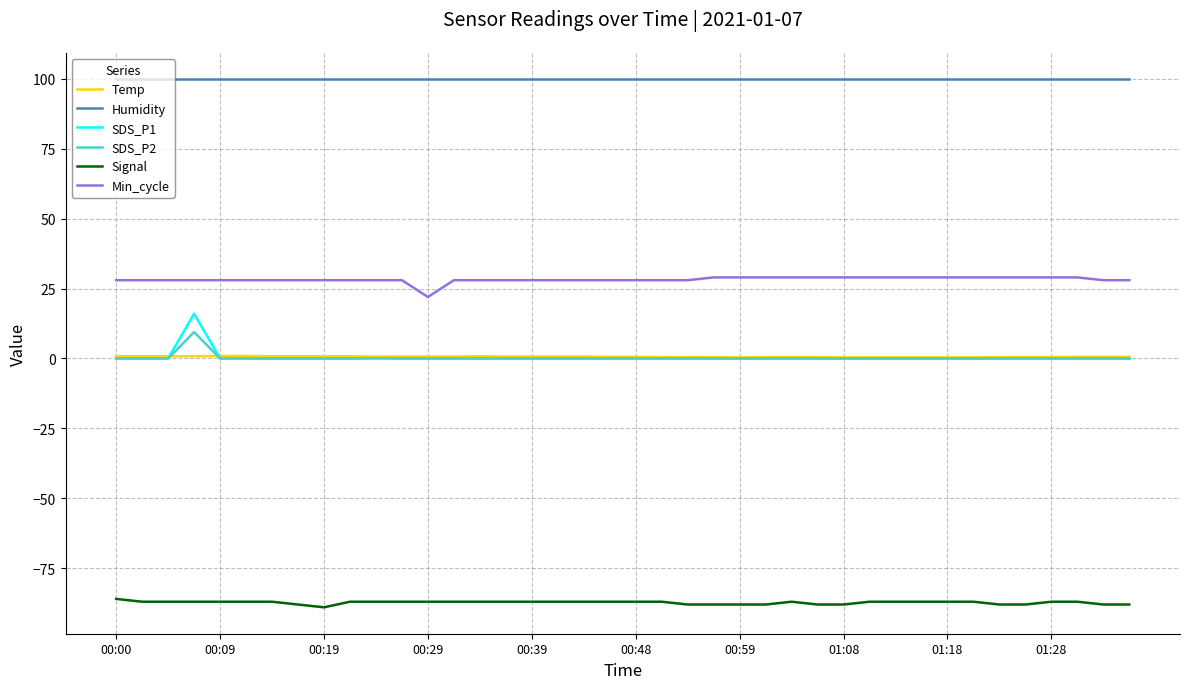

What is the maximum value shown in the chart?

99.9